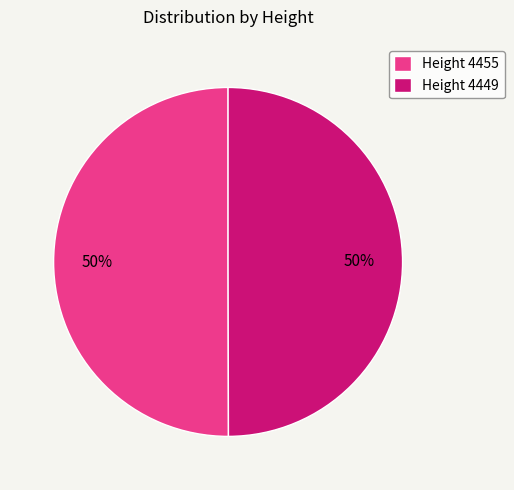

To the nearest percent, what is the combined percentage of Height 4455 and Height 4449?

100%